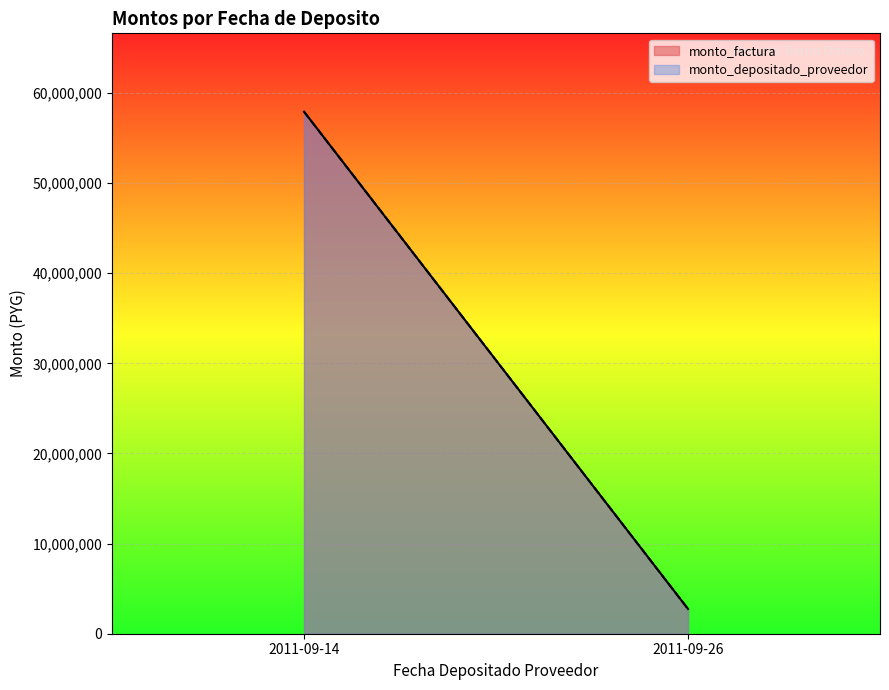

At which label does monto_factura first exceed 15800000?

2011-09-14